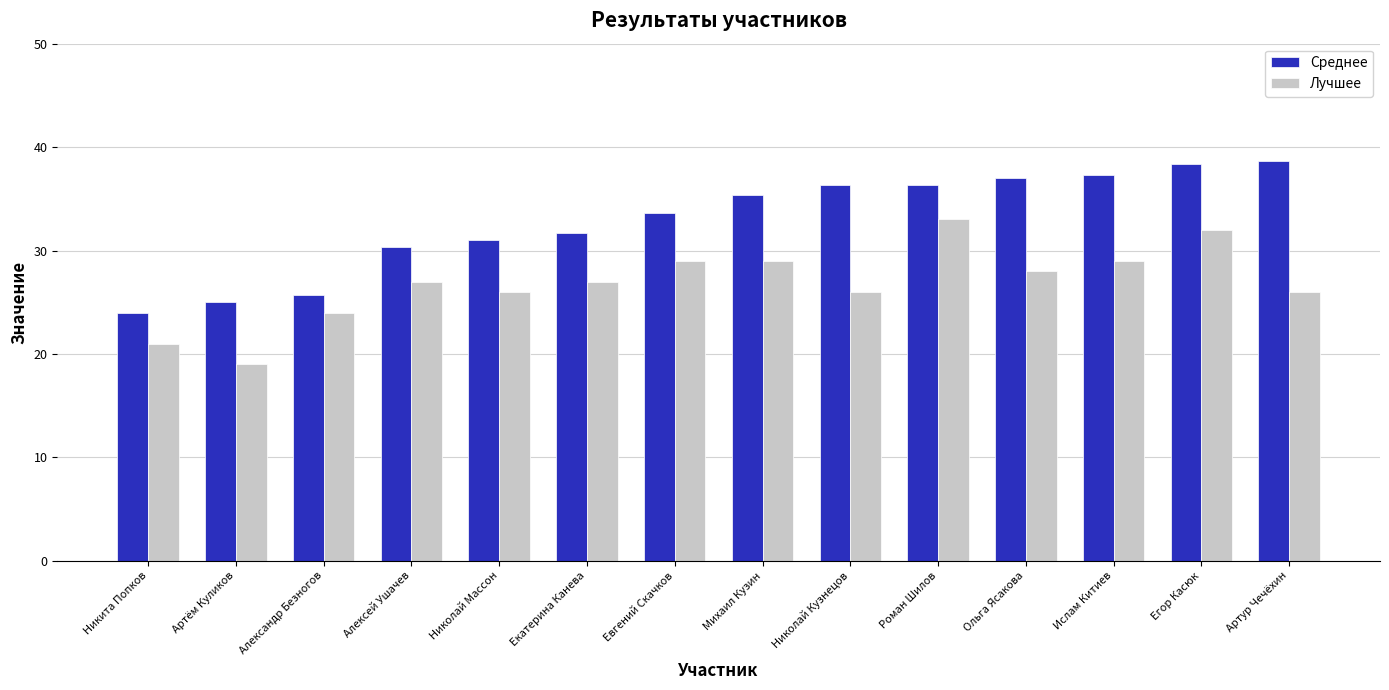

What is the label of the 10th bar from the left?

Роман Шилов